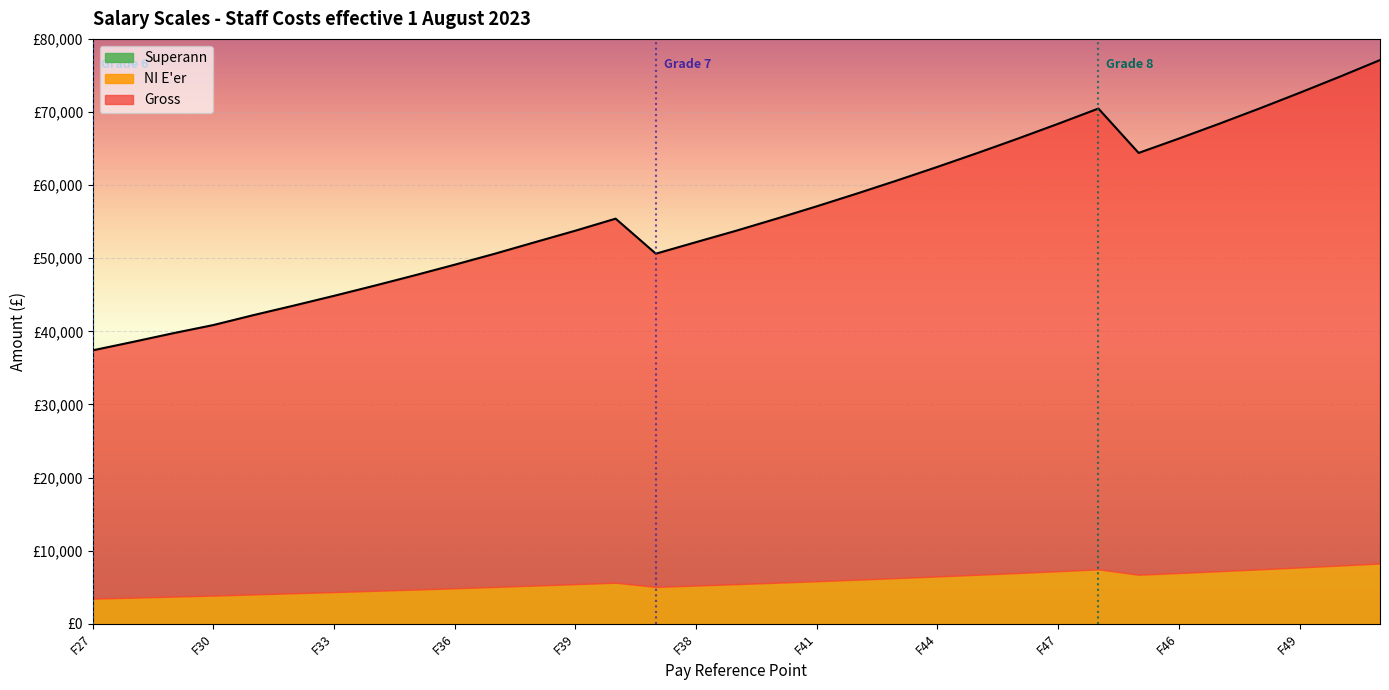

Where does the NI E'er series first go above 5616?

F41